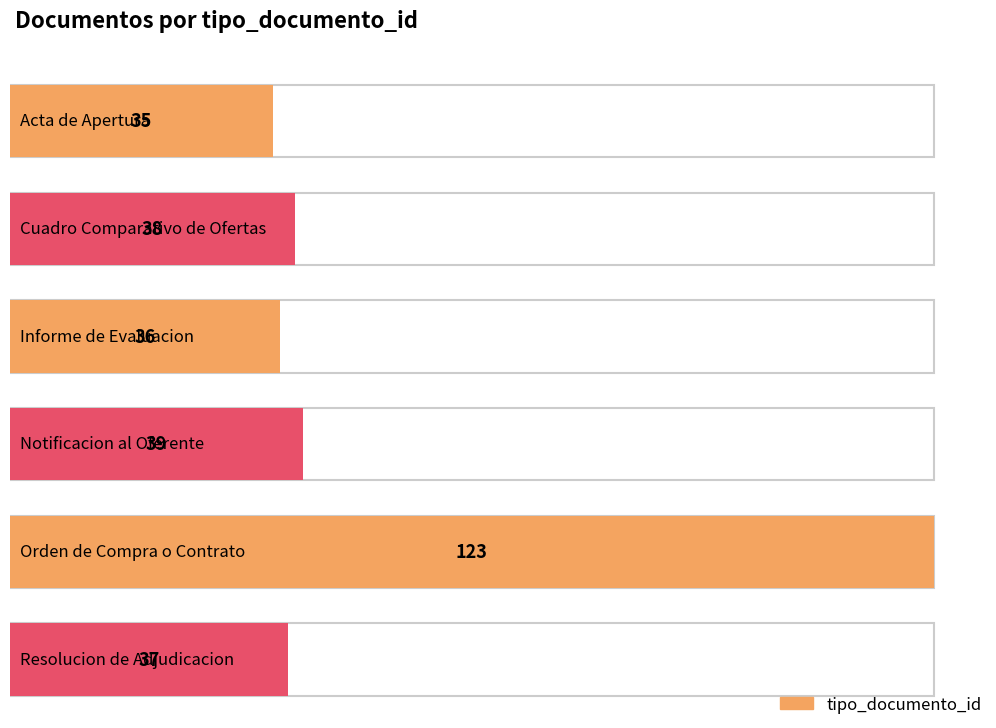

How many data points are less than 38?

3